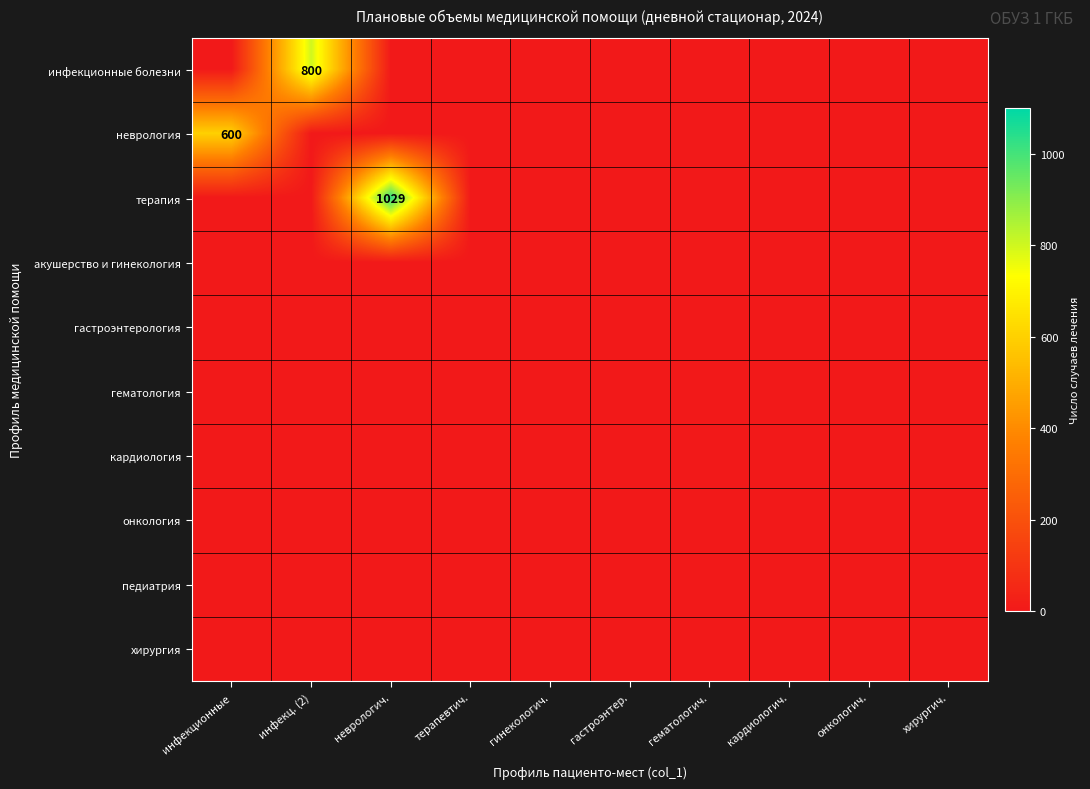

Rank the categories by терапия value from lowest to highest.

инфекционные, инфекц. (2), терапевтич., гинекологич., гастроэнтер., гематологич., кардиологич., онкологич., хирургич., неврологич.